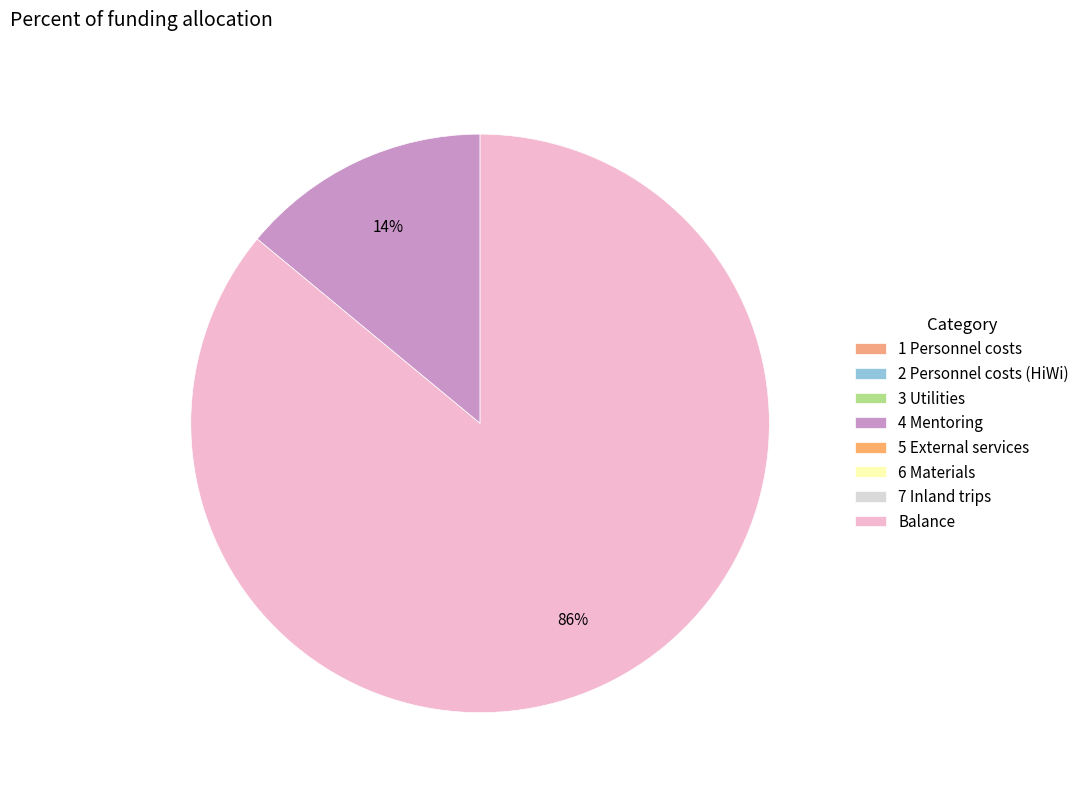

Is there a majority slice in this chart?

Yes